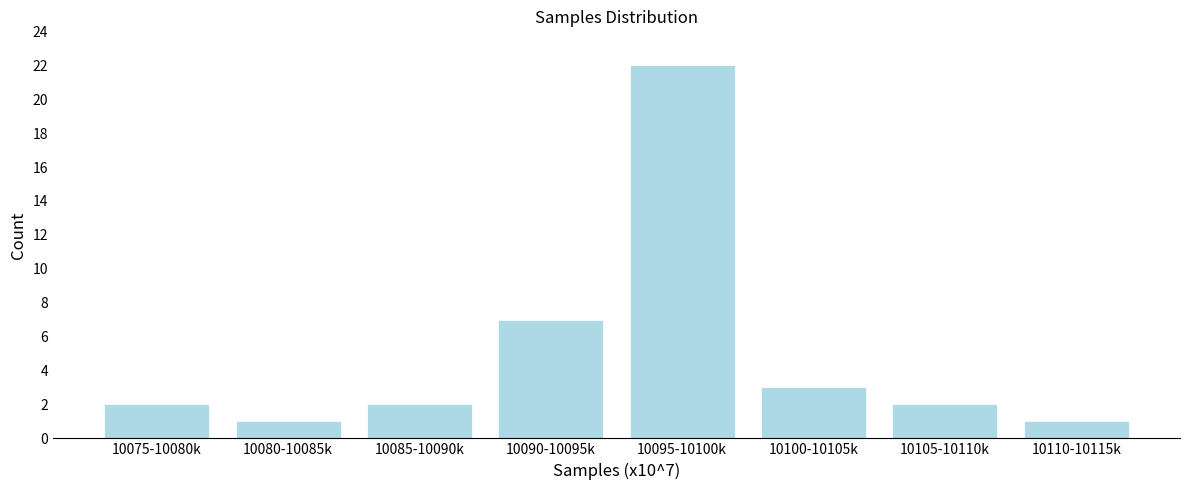

Reading left to right, transcribe all the data shown in this chart.

2	1	2	7	22	3	2	1